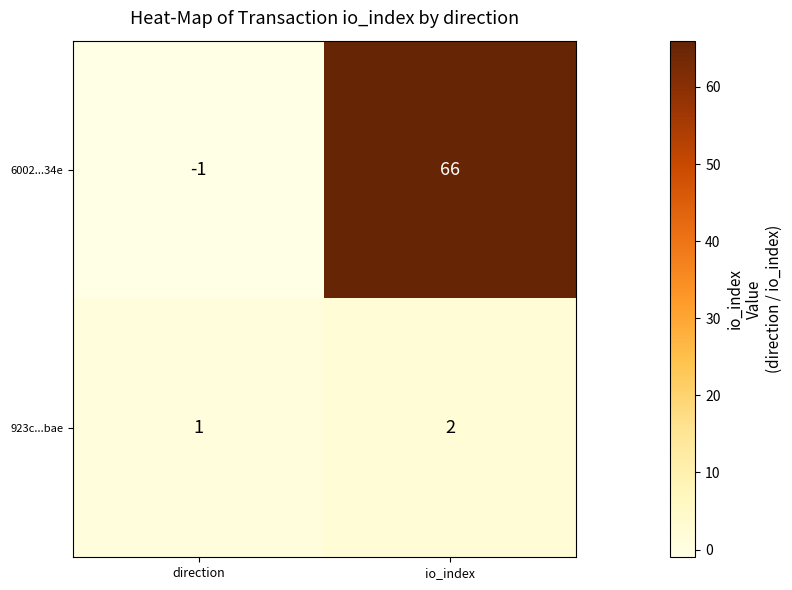

At how many categories does at least one series exceed 12?

1